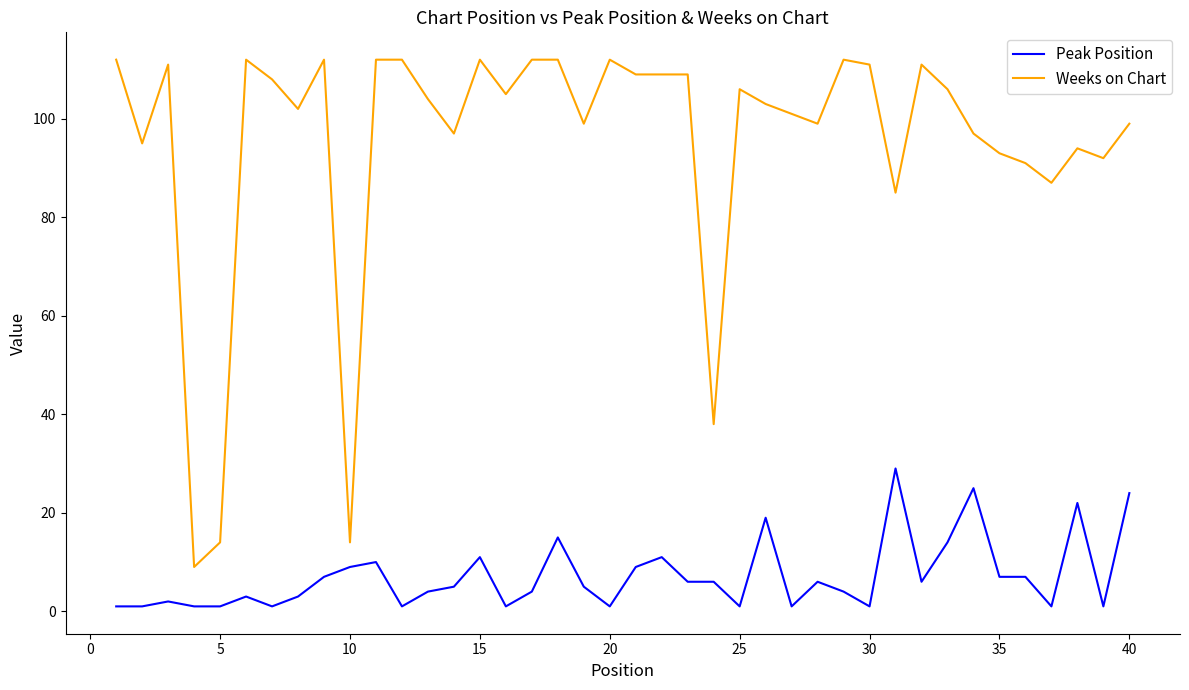

Reading left to right, what are all the values shown in this chart?

Peak Position: 1	1	2	1	1	3	1	3	7	9	10	1	4	5	11	1	4	15	5	1	9	11	6	6	1	19	1	6	4	1	29	6	14	25	7	7	1	22	1	24
Weeks on Chart: 112	95	111	9	14	112	108	102	112	14	112	112	104	97	112	105	112	112	99	112	109	109	109	38	106	103	101	99	112	111	85	111	106	97	93	91	87	94	92	99